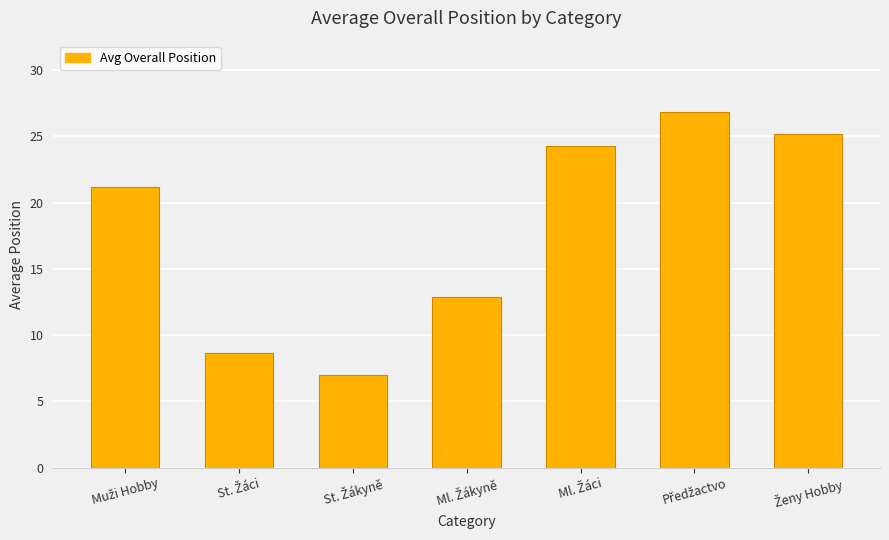

What is the average value?

18.0